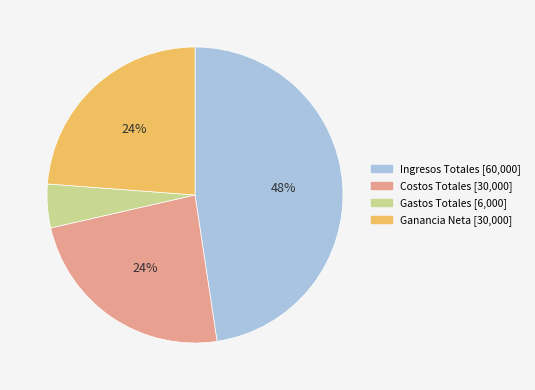

To the nearest percent, what is the combined percentage of Gastos Totales and Costos Totales?

29%